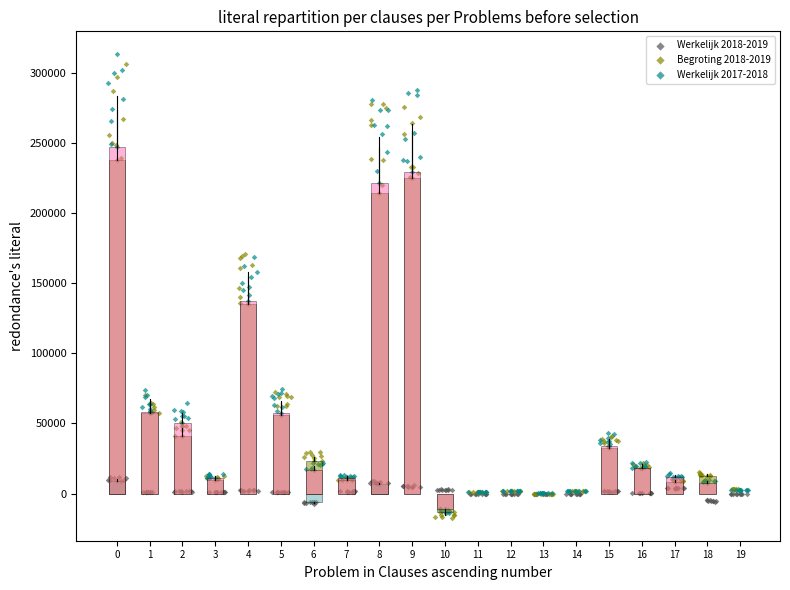

What are all the series names shown in the legend?

Werkelijk 2018-2019, Begroting 2018-2019, Werkelijk 2017-2018